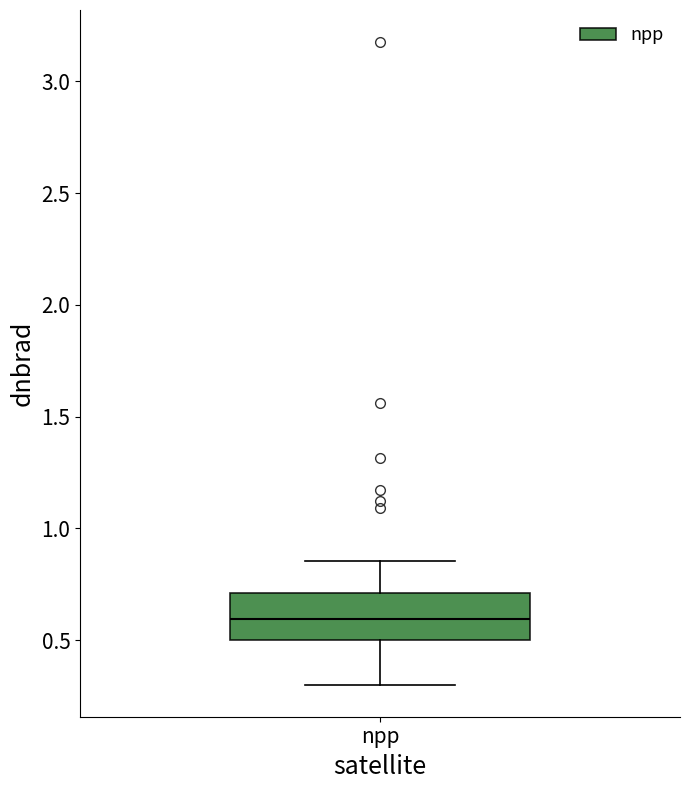

Read this box plot against the y-axis: the position of the median line, the range covered by the box, and the ends of both whiskers. The values are not printed on the chart, so give them approximately, as read against the axis.

median 0.60, box 0.50 to 0.70, whiskers 0.30 to 0.85